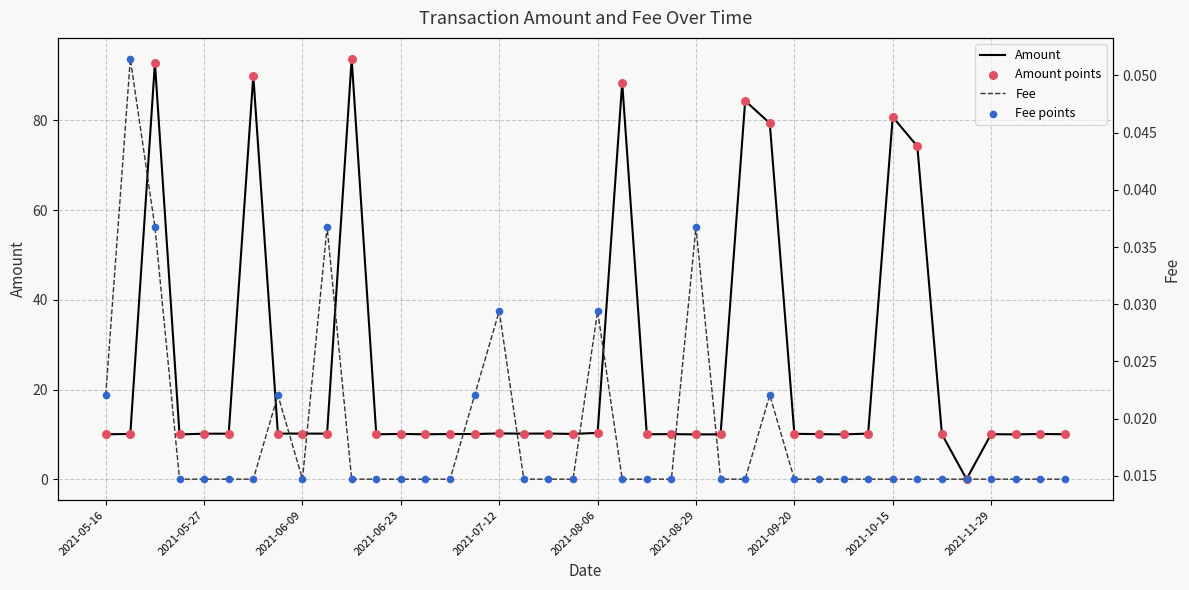

Which series reaches the minimum Y coordinate?

Fee